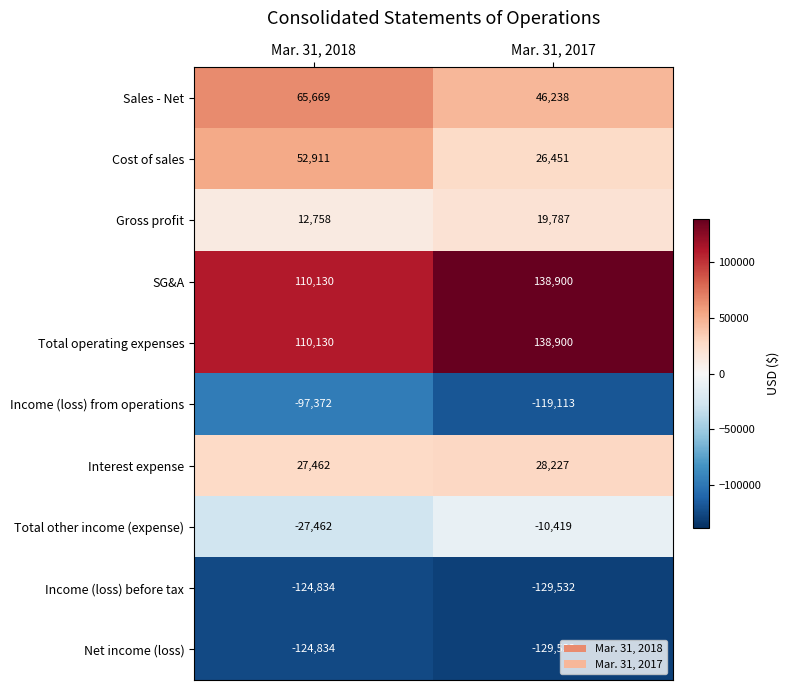

At which category is the sum across all series the highest?

Mar. 31, 2017